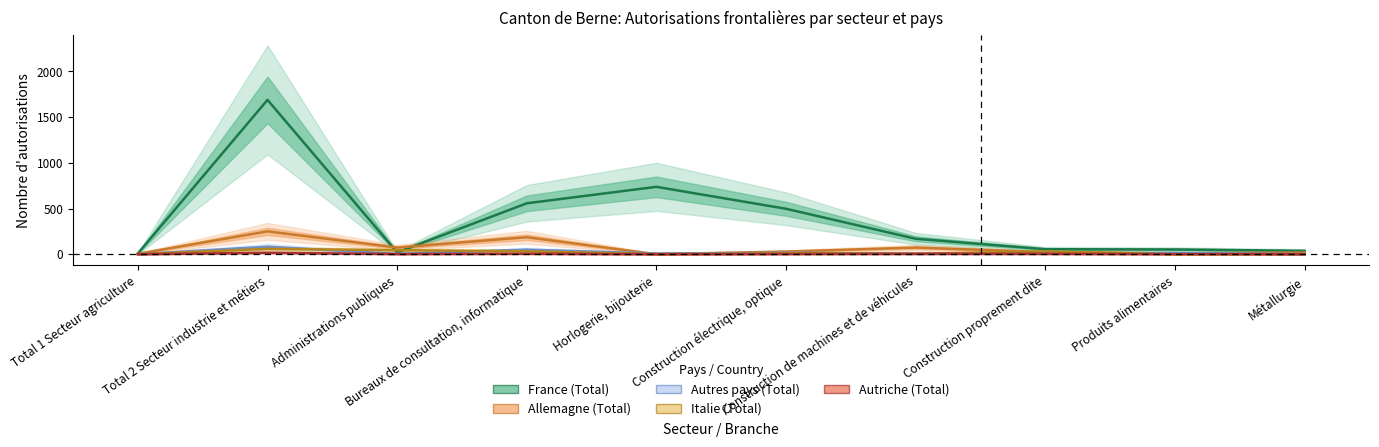

Rank the categories by Italie (Total) value from lowest to highest.

Produits alimentaires, Total 1 Secteur agriculture, Horlogerie, bijouterie, Métallurgie, Construction de machines et de véhicules, Construction électrique, optique, Construction proprement dite, Bureaux de consultation, informatique, Administrations publiques, Total 2 Secteur industrie et métiers